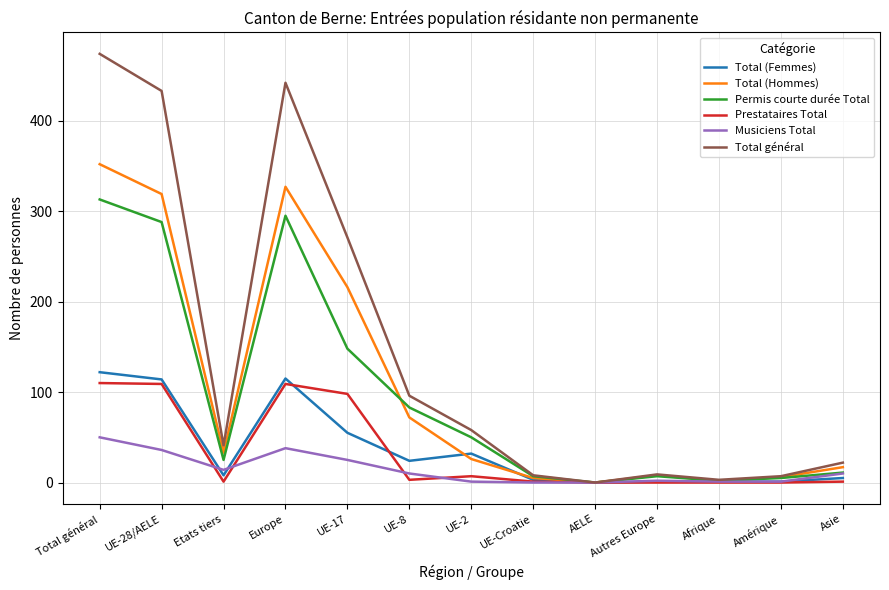

Which series changed the most between UE-17 and Asie?

Total général